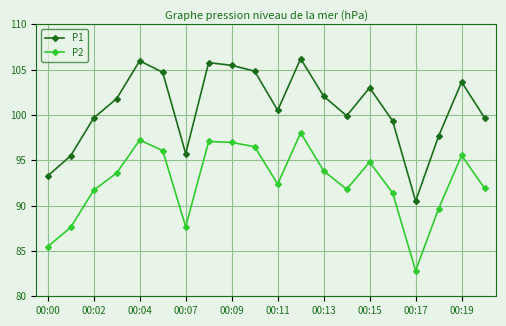

How many lines are shown in the chart?

2